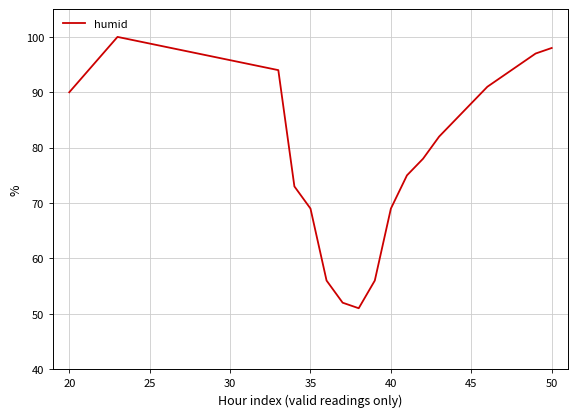

Reading left to right, extract all data points from this chart.

90	100	94	73	69	56	52	51	56	69	75	78	82	85	88	91	93	95	97	98